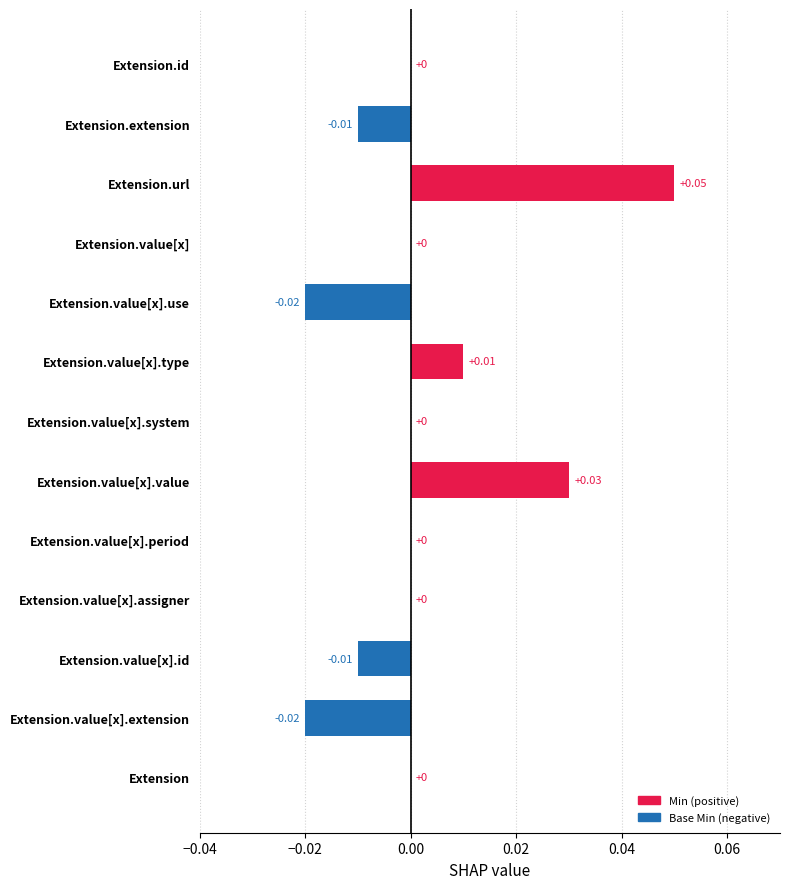

Which category has the highest value across all series?

Extension.url